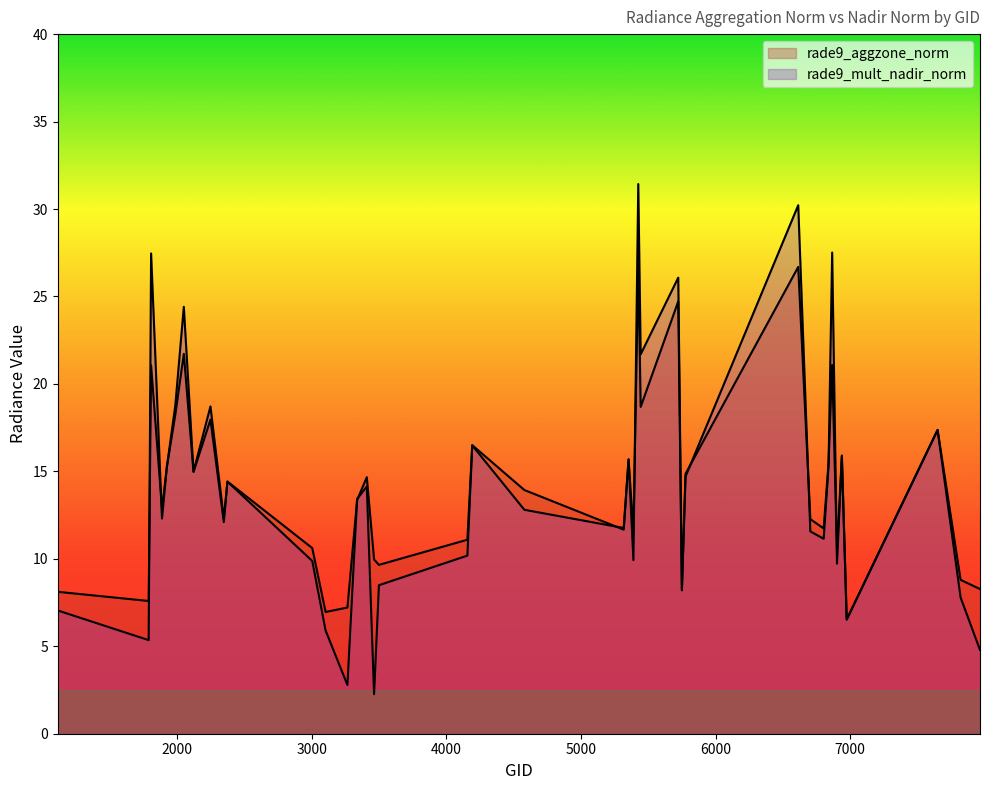

Reading left to right, transcribe all the data shown in this chart.

rade9_aggzone_norm: 1115=8.1	1790=7.6	1808=21.1	1889=12.8	1925=15.3	1988=18.3	2051=21.7	2123=15.0	2249=18.0	2348=12.1	2375=14.4	3005=10.6	3104=7.0	3266=7.2	3338=13.4	3410=14.7	3464=10.0	3500=9.7	4157=11.1	4193=16.5	4580=13.9	5318=11.7	5354=15.7	5390=11.5	5426=26.8	5444=18.7	5723=24.7	5750=8.2	5777=14.9	6614=26.7	6704=12.3	6803=11.7	6839=15.5	6866=21.1	6902=10.4	6938=15.9	6974=6.5	7649=17.4	7820=8.8	7964=8.3
rade9_mult_nadir_norm: 1115=7.0	1790=5.4	1808=27.5	1889=12.3	1925=15.3	1988=18.8	2051=24.4	2123=15.0	2249=18.7	2348=12.3	2375=14.4	3005=9.9	3104=5.9	3266=2.8	3338=13.4	3410=14.1	3464=2.3	3500=8.5	4157=10.2	4193=16.5	4580=12.8	5318=11.8	5354=15.7	5390=9.9	5426=31.4	5444=21.7	5723=26.1	5750=8.2	5777=14.7	6614=30.2	6704=11.6	6803=11.1	6839=15.3	6866=27.5	6902=9.7	6938=15.9	6974=6.5	7649=17.4	7820=7.8	7964=4.8